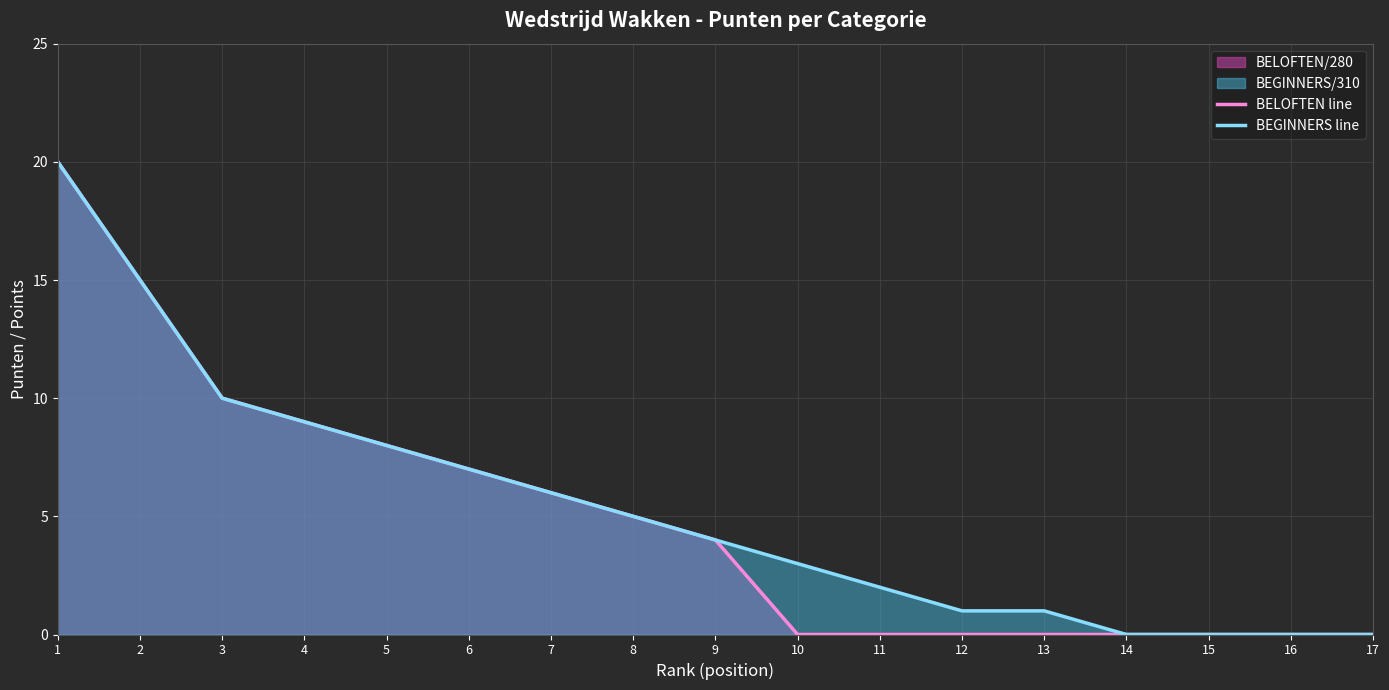

At which label does BELOFTEN line reach its peak?

1